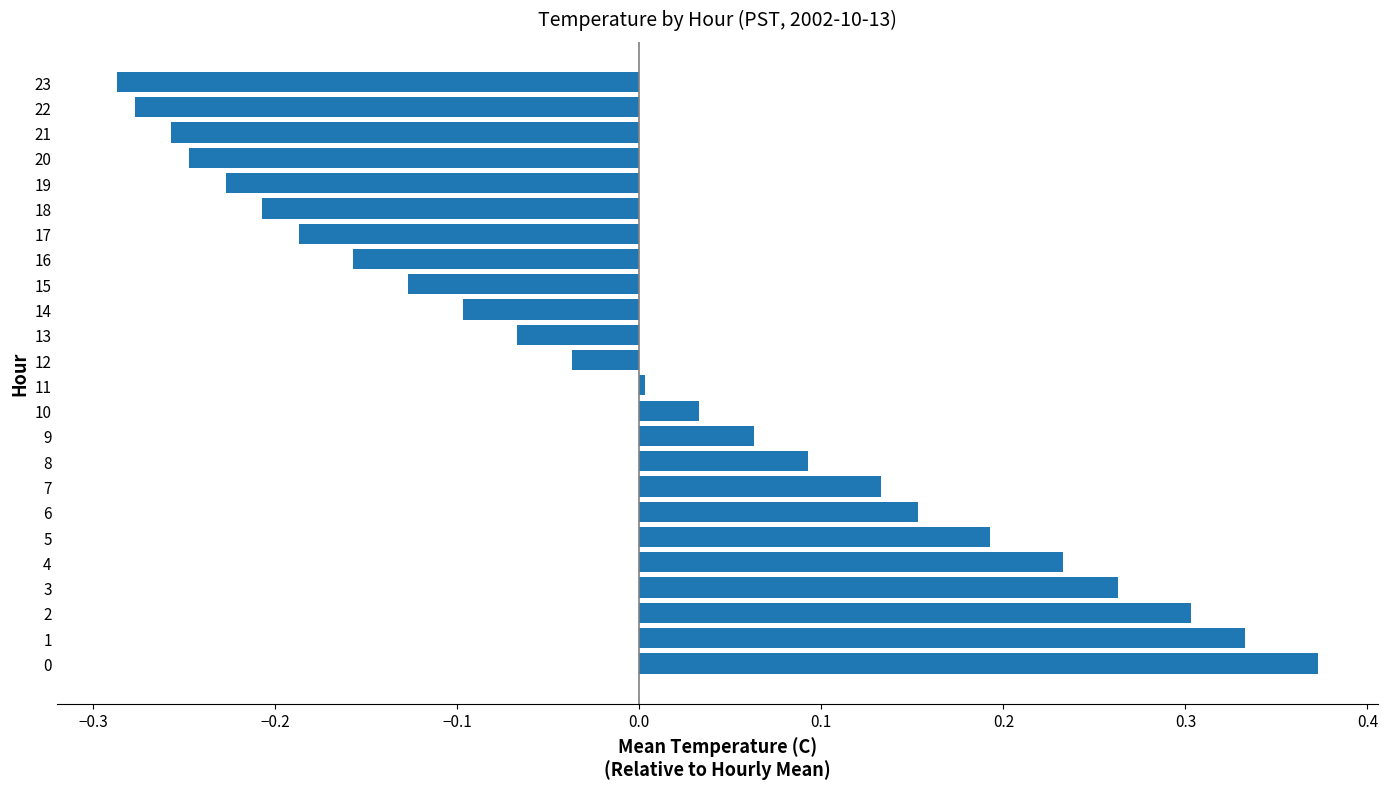

The chart shows a value of 0.1 at 2. True or false?

False